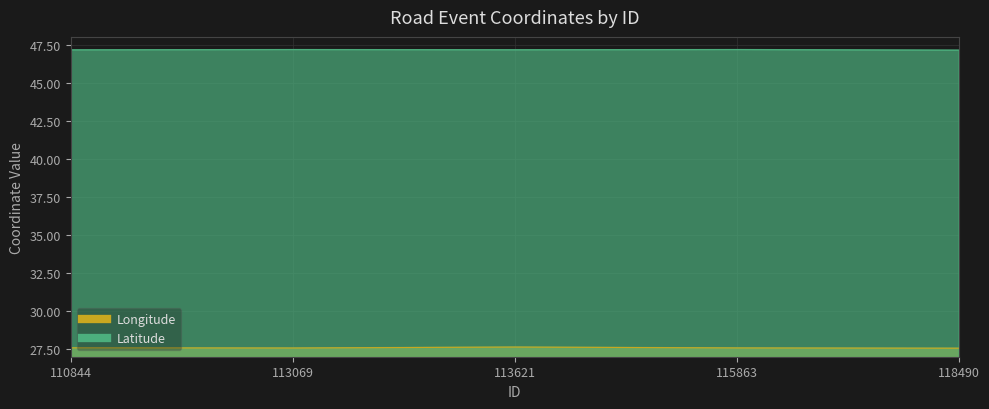

How many data points does each series have?

5